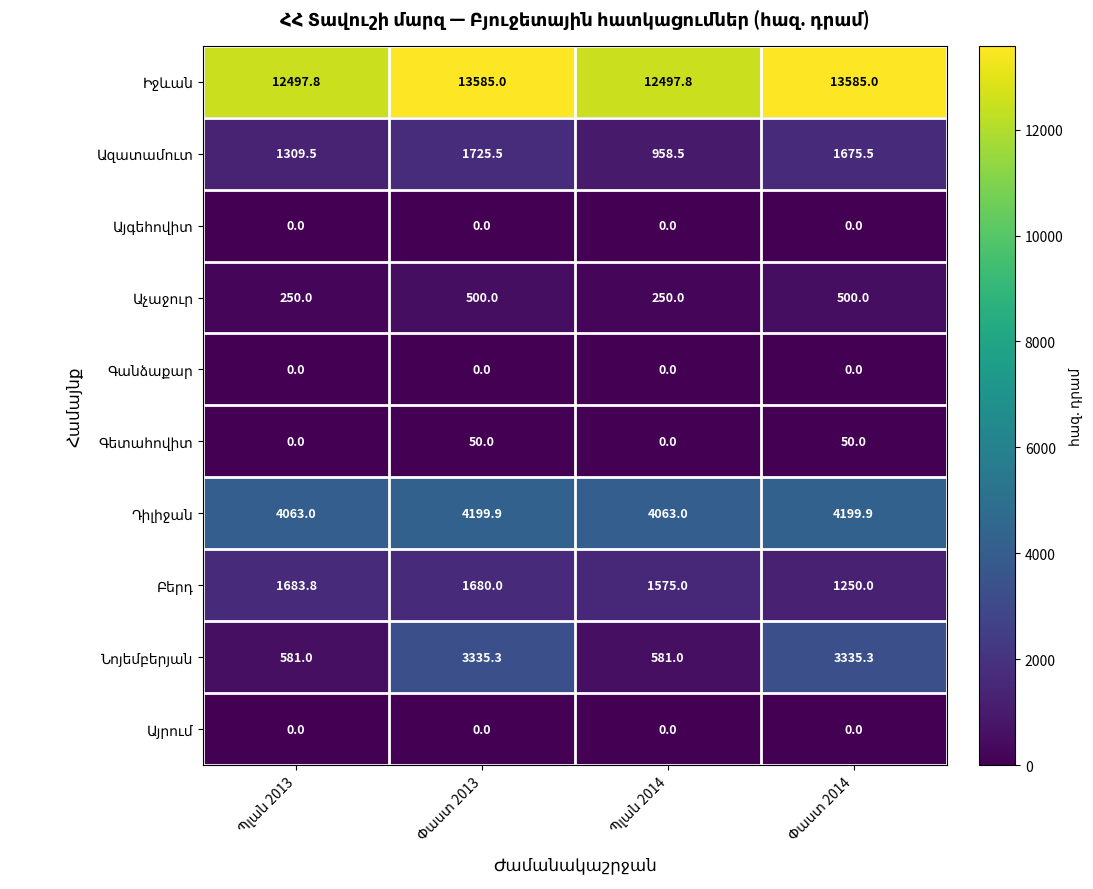

At how many categories does at least one series exceed 7004?

4